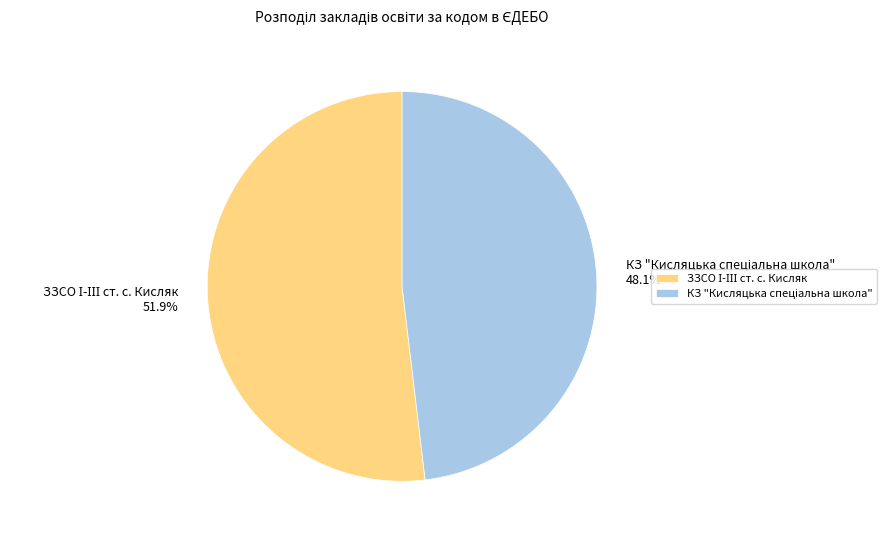

Is there a majority slice in this chart?

Yes